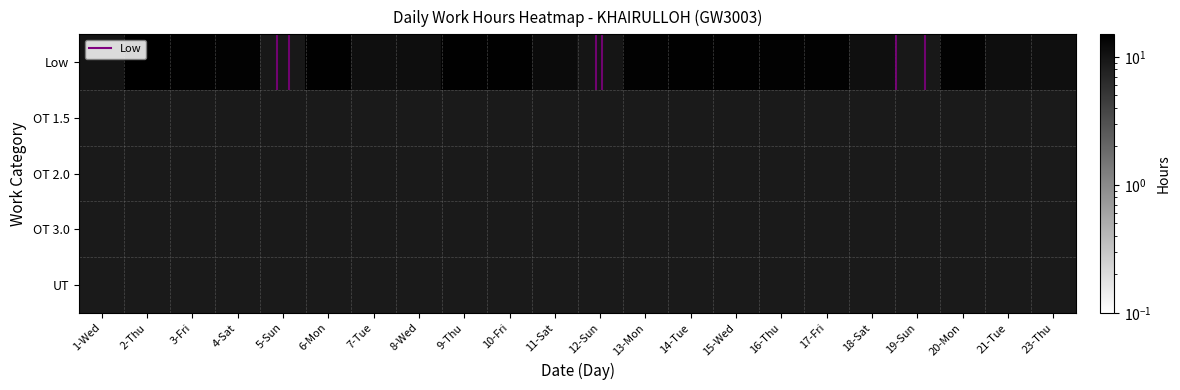

Which series has the largest total across all categories?

Low